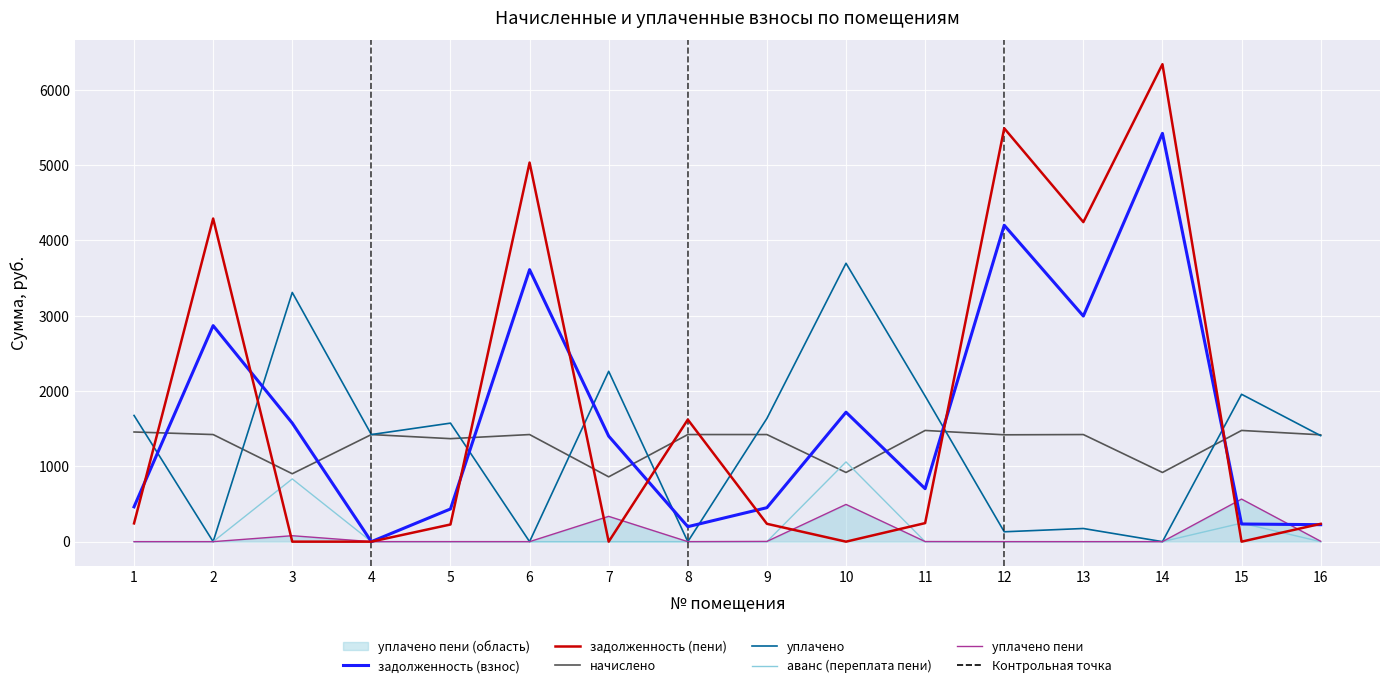

Which label corresponds to the smallest value in the chart?

4